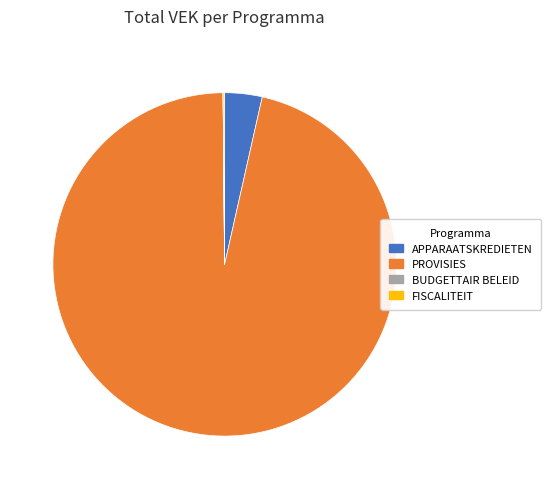

Does any single category account for the majority?

Yes